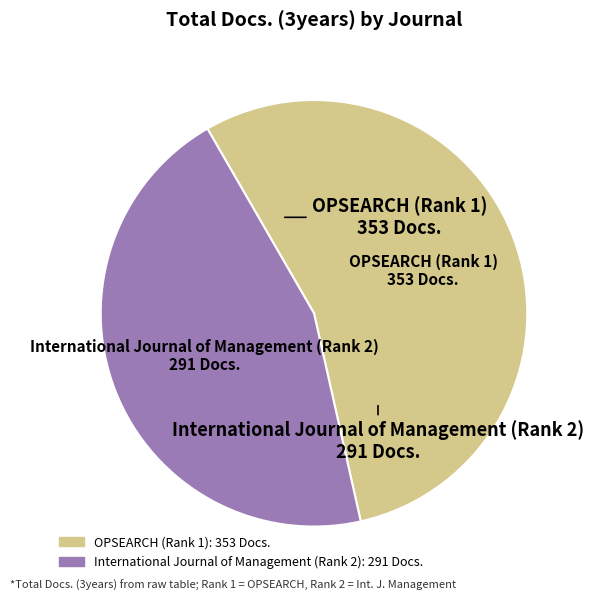

Is the sum of International Journal of Management (Rank 2) and OPSEARCH (Rank 1) greater than half?

Yes